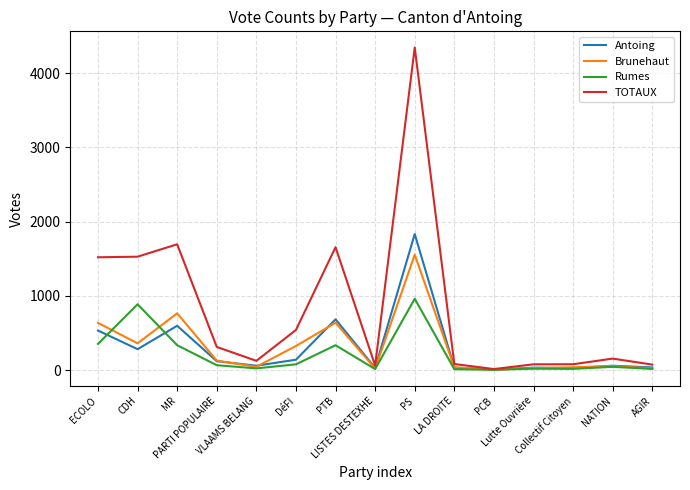

Rank the series by their maximum value, from lowest to highest.

Rumes, Brunehaut, Antoing, TOTAUX